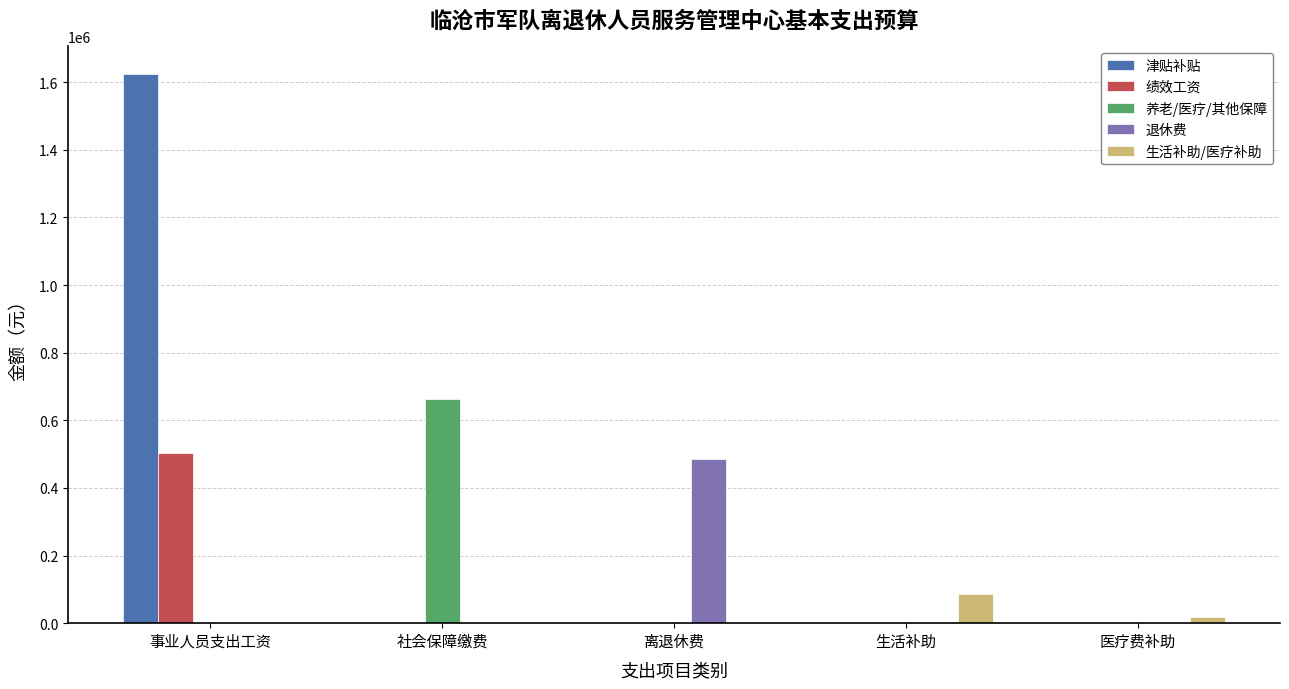

At which category is the sum across all series the highest?

事业人员支出工资